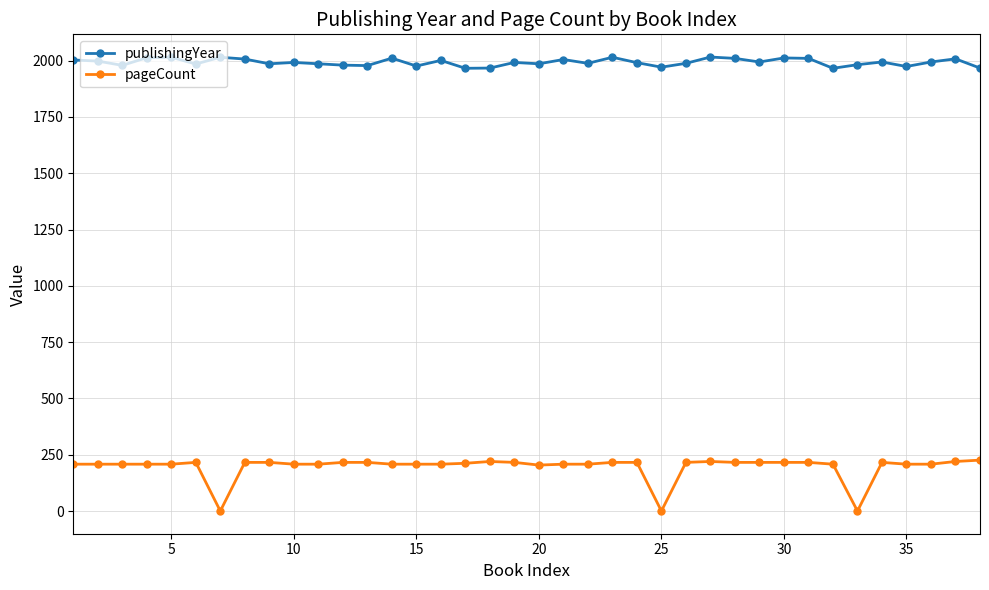

What is the value of the publishingYear point at the 18th from the left?

1967